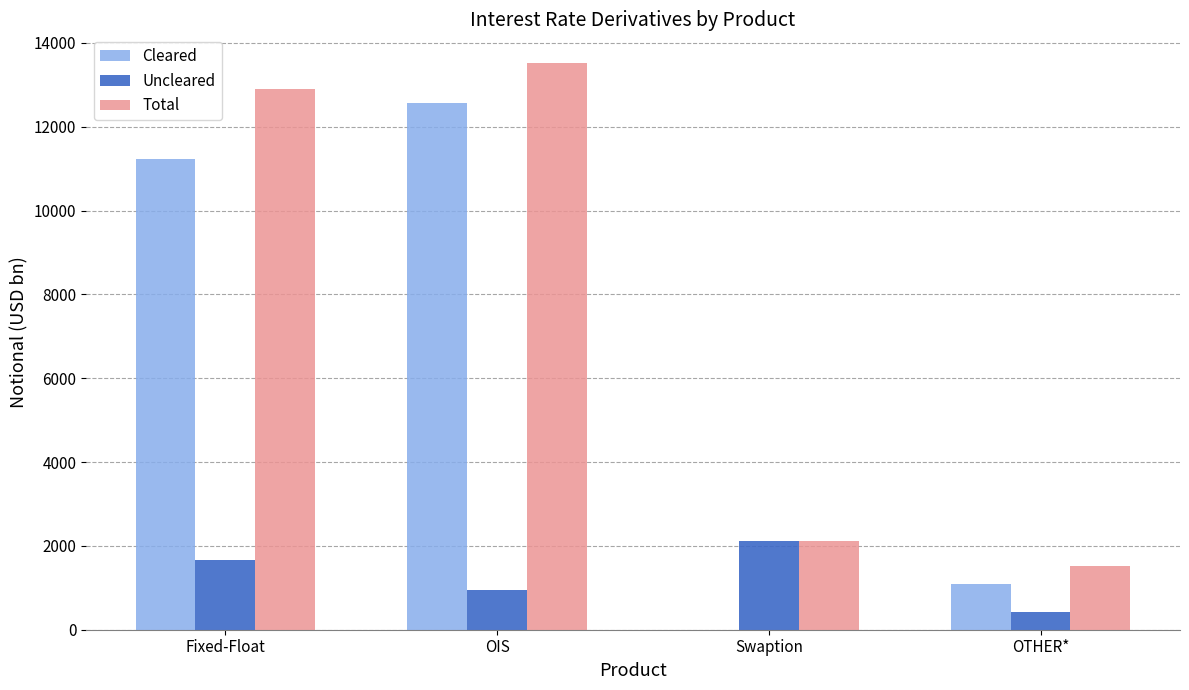

Which category has the highest value in the Cleared series?

OIS